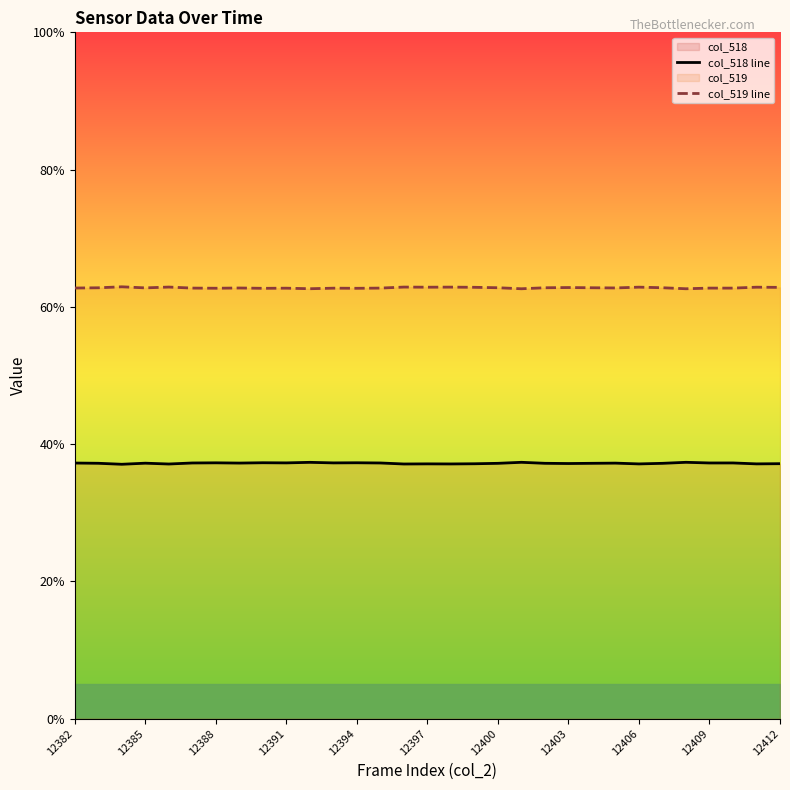

What is the sum of the col_518 line values at 12382 and 29?

74.4